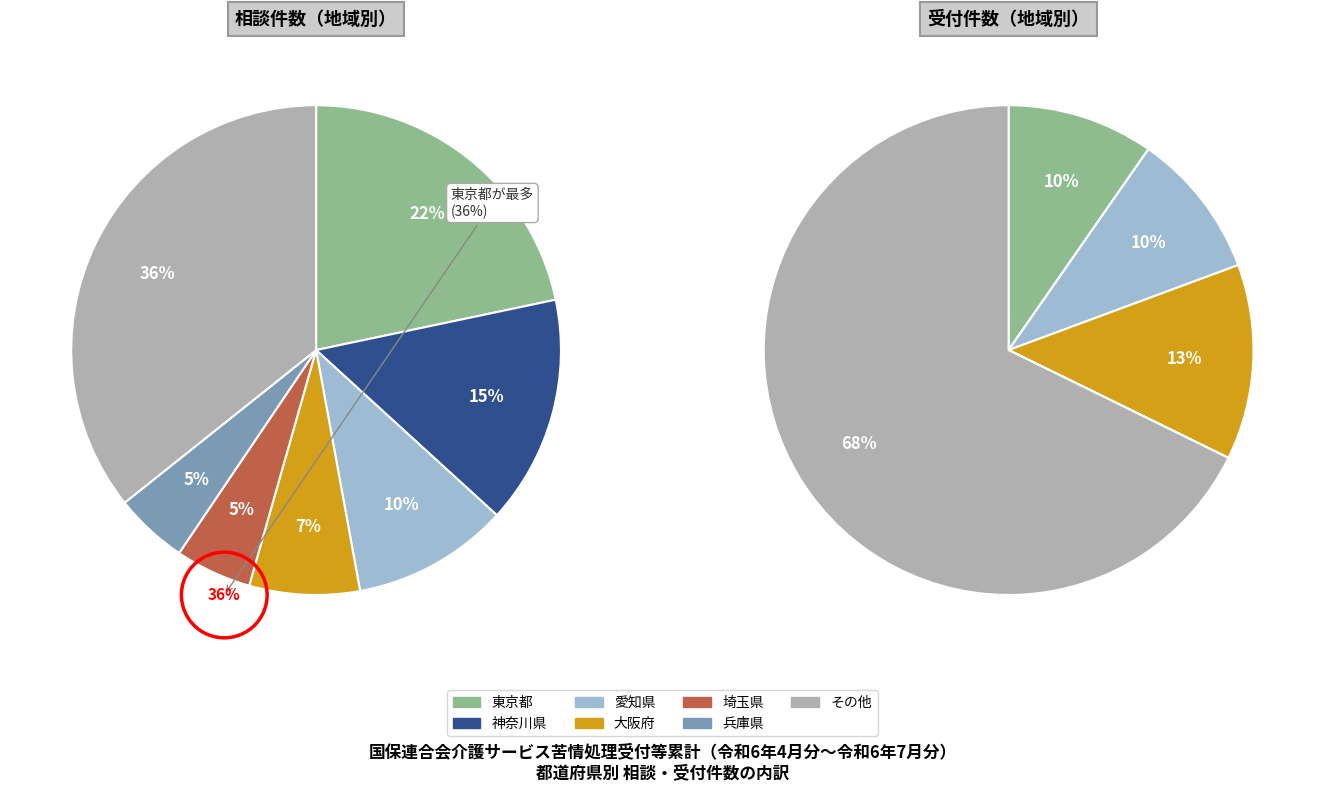

True or false: 東京都 accounts for 3% of the total.

False